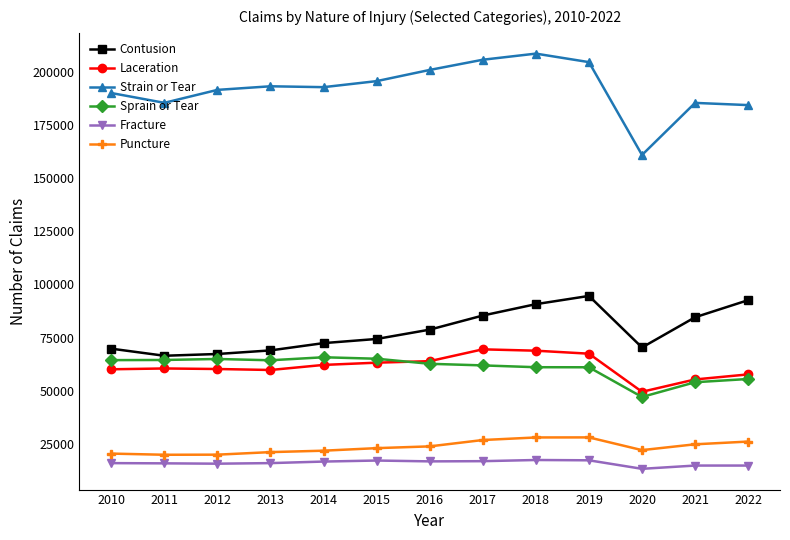

What is the minimum value for Laceration?

49434